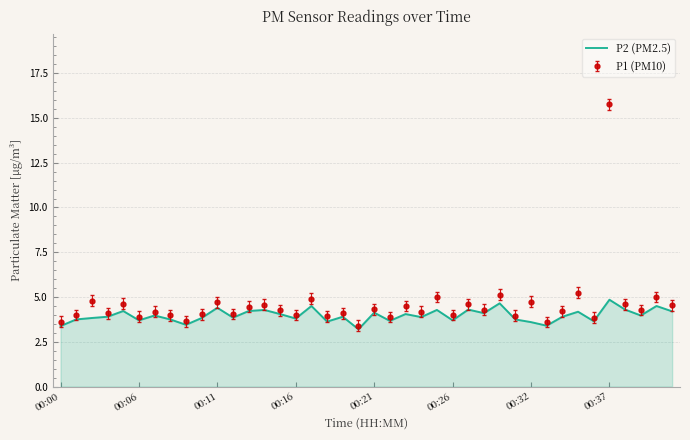

Rank the series by their maximum value, from lowest to highest.

P2 (PM2.5), P1 (PM10)